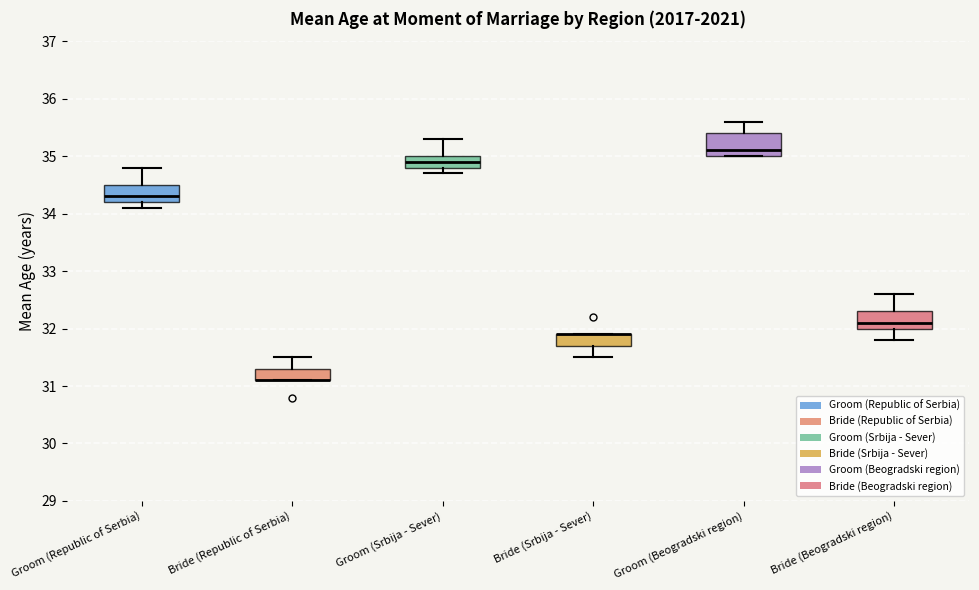

Reading left to right, transcribe this box plot: for each box, give where its median line is, the range the box spans, and where its two whiskers end, as read against the y-axis. The values are not printed on the chart, so give them approximately, as read against the axis.

Groom (Republic of Serbia): median 34.3, box 34.2 to 34.5, whiskers 34.1 to 34.8
Bride (Republic of Serbia): median 31.1 (drawn on the box's lower edge), box 31.1 to 31.3, whiskers 31.1 to 31.5
Groom (Srbija - Sever): median 34.9, box 34.8 to 35.0, whiskers 34.7 to 35.3
Bride (Srbija - Sever): median 31.9 (drawn on the box's upper edge), box 31.7 to 31.9, whiskers 31.5 to 31.9
Groom (Beogradski region): median 35.1, box 35.0 to 35.4, whiskers 35.0 to 35.6
Bride (Beogradski region): median 32.1, box 32.0 to 32.3, whiskers 31.8 to 32.6